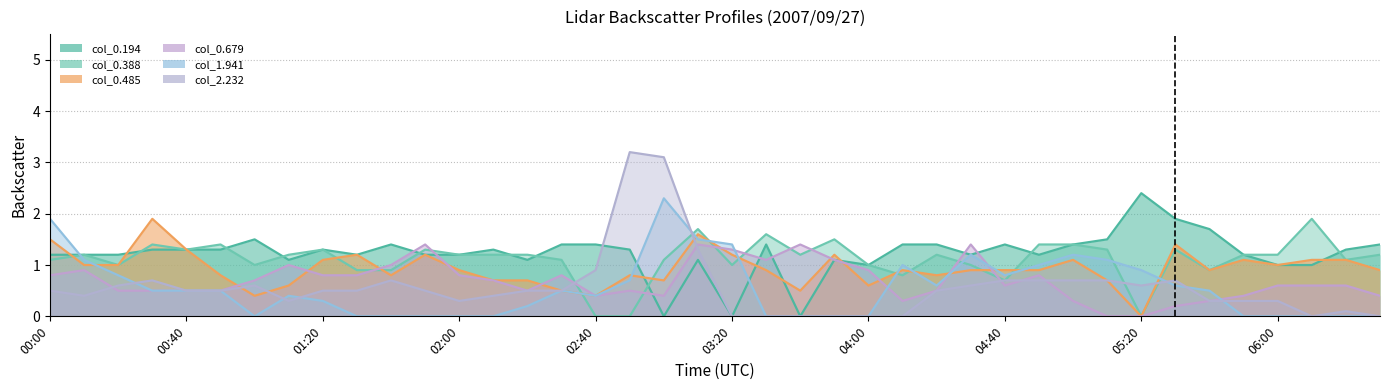

How many categories are shown in the chart?

40